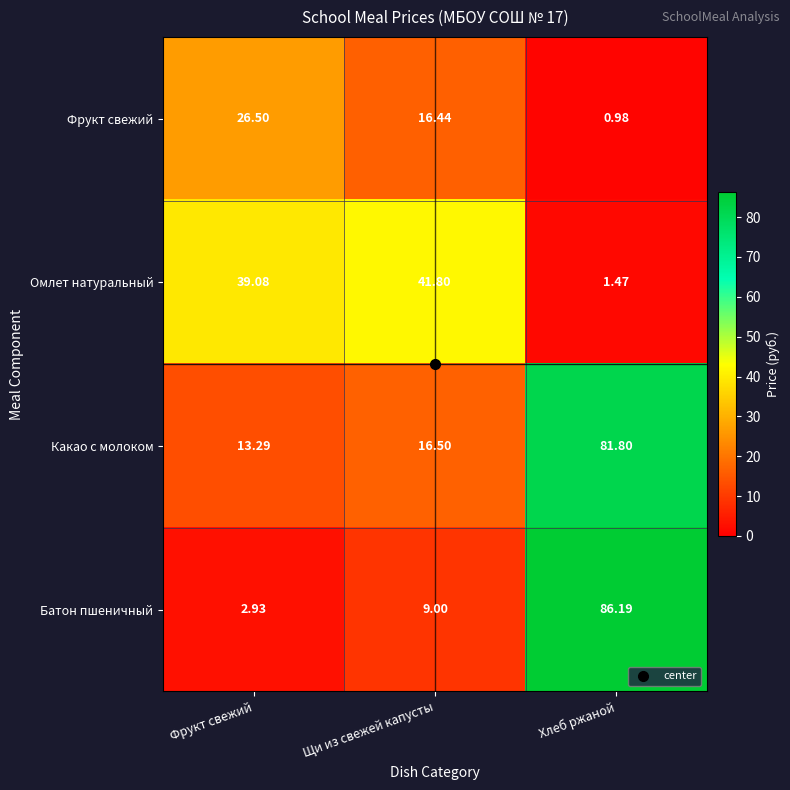

Which series has the largest total across all categories?

Какао с молоком